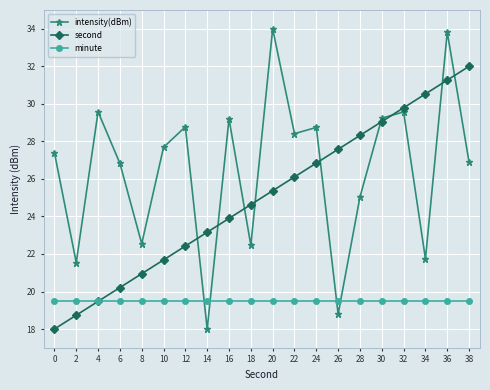

Where is the first local maximum for intensity(dBm)?

4